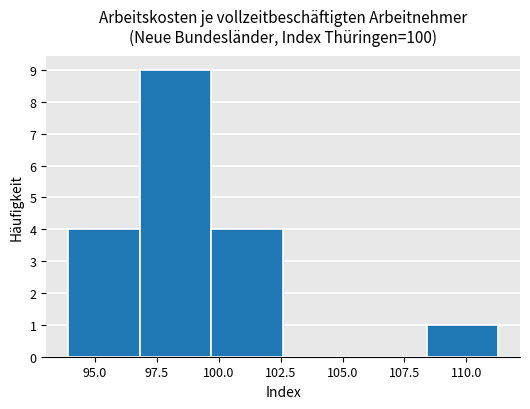

What is the height of the bar covering 96.8 to 99.7 on the x-axis? Neither the bar edges nor the heights are printed on the chart, so give them approximately, as read against the axes.

9